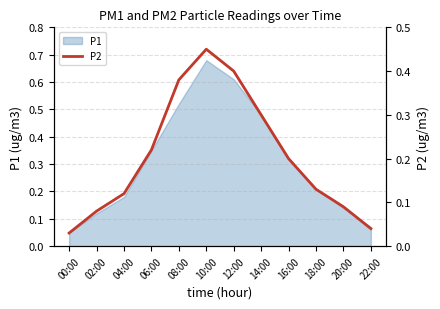

Which category has the lowest value across all series?

00:00